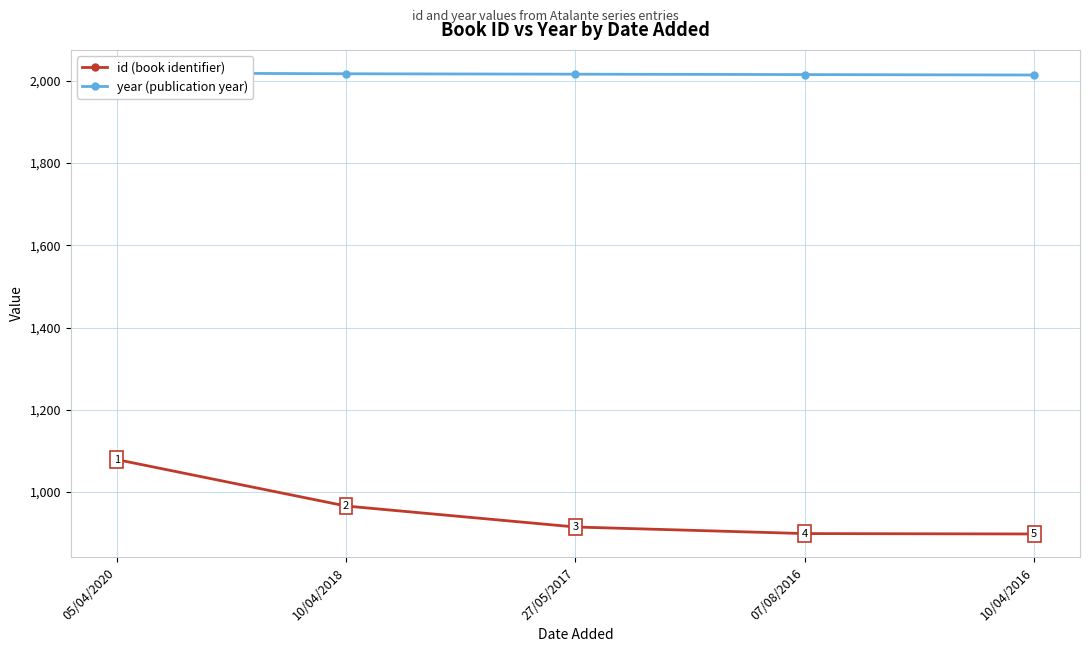

Between 10/04/2018 and 07/08/2016, which series saw the biggest shift?

id (book identifier)